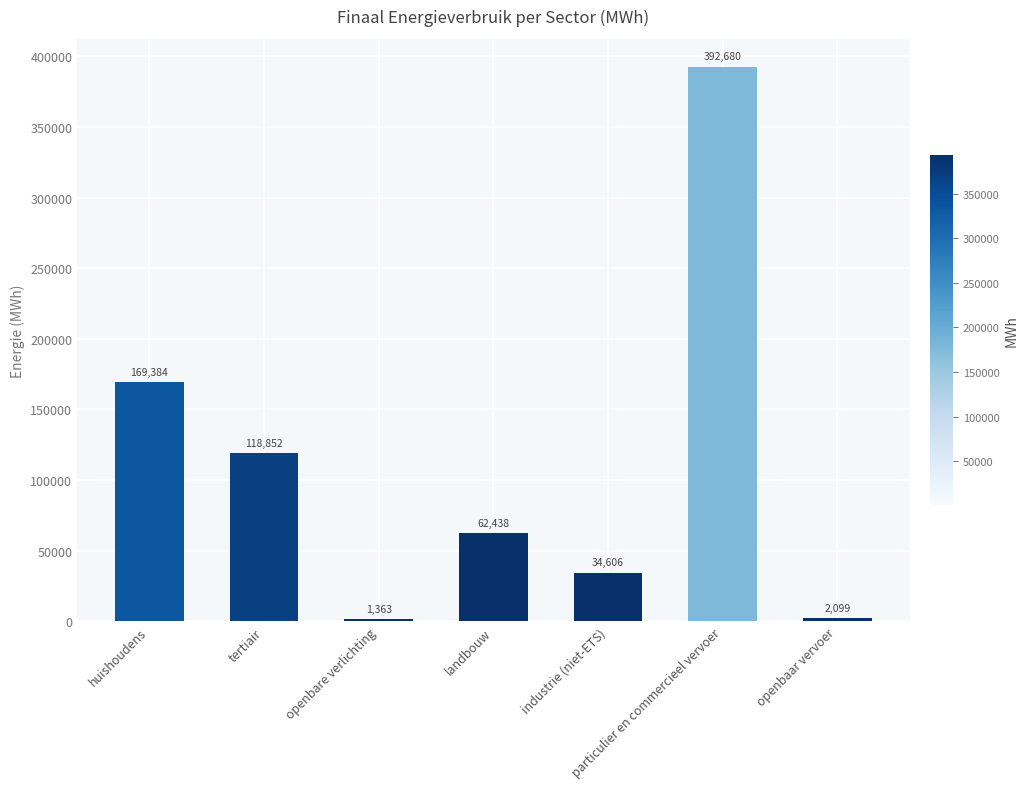

What position from the right is tertiair?

6